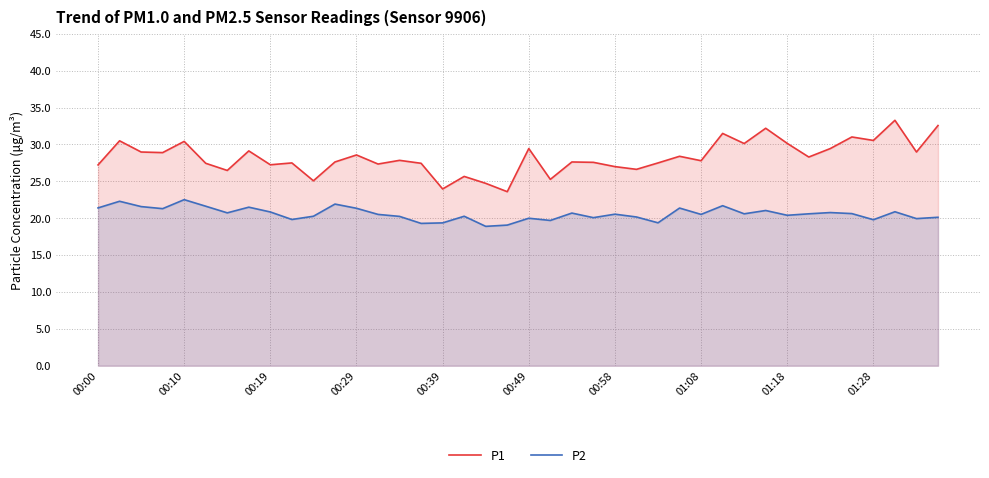

Reading right to left, list all the values displayed in this chart.

P1: 32.6	29.0	33.3	30.6	31.0	29.4	28.3	30.1	32.2	30.1	31.5	27.8	28.4	27.5	26.6	27.0	27.6	27.6	25.3	29.4	23.6	24.7	25.7	24.0	27.4	27.9	27.4	28.6	27.6	25.1	27.5	27.2	29.1	26.5	27.4	30.4	28.9	29.0	30.5	27.2
P2: 20.1	19.9	20.9	19.8	20.6	20.8	20.6	20.4	21.1	20.6	21.7	20.5	21.4	19.4	20.2	20.6	20.1	20.7	19.7	20.0	19.1	18.9	20.3	19.4	19.3	20.2	20.5	21.4	21.9	20.3	19.8	20.9	21.5	20.7	21.6	22.5	21.3	21.6	22.3	21.4